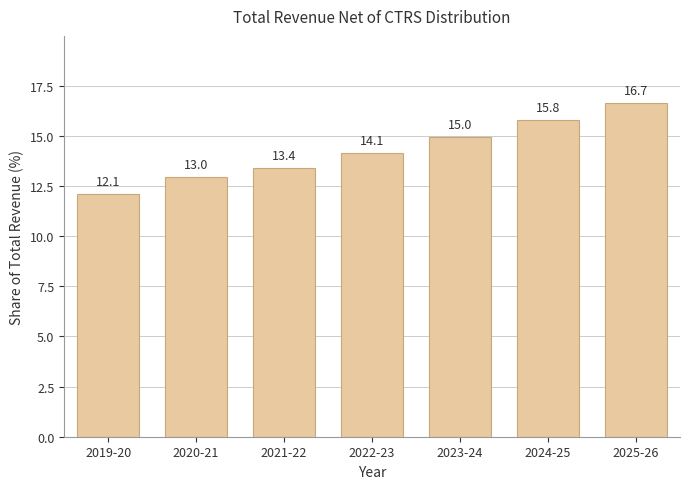

Reading right to left, transcribe all the data shown in this chart.

16.7	15.8	15.0	14.1	13.4	13.0	12.1